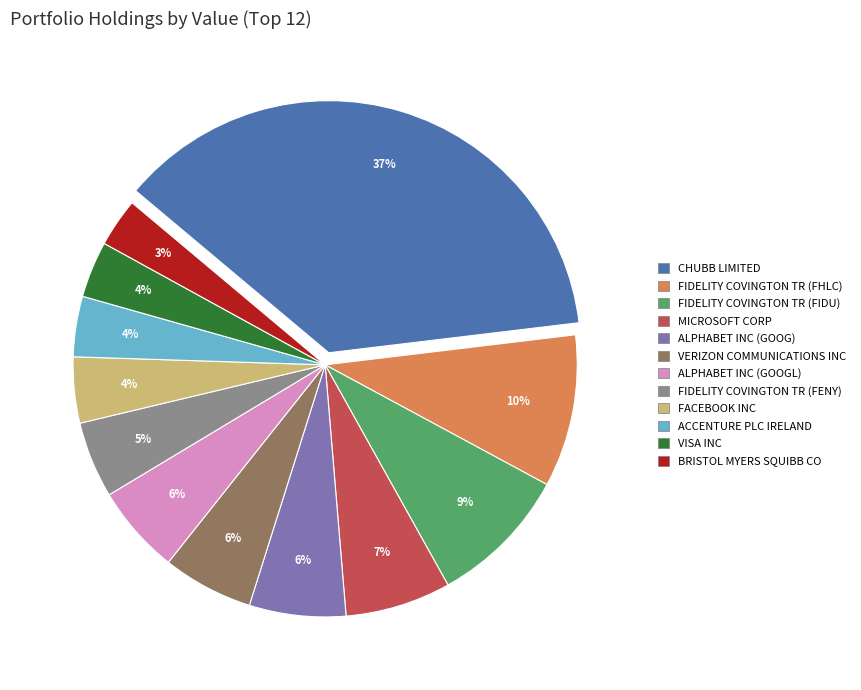

Count the number of slices in the pie.

12